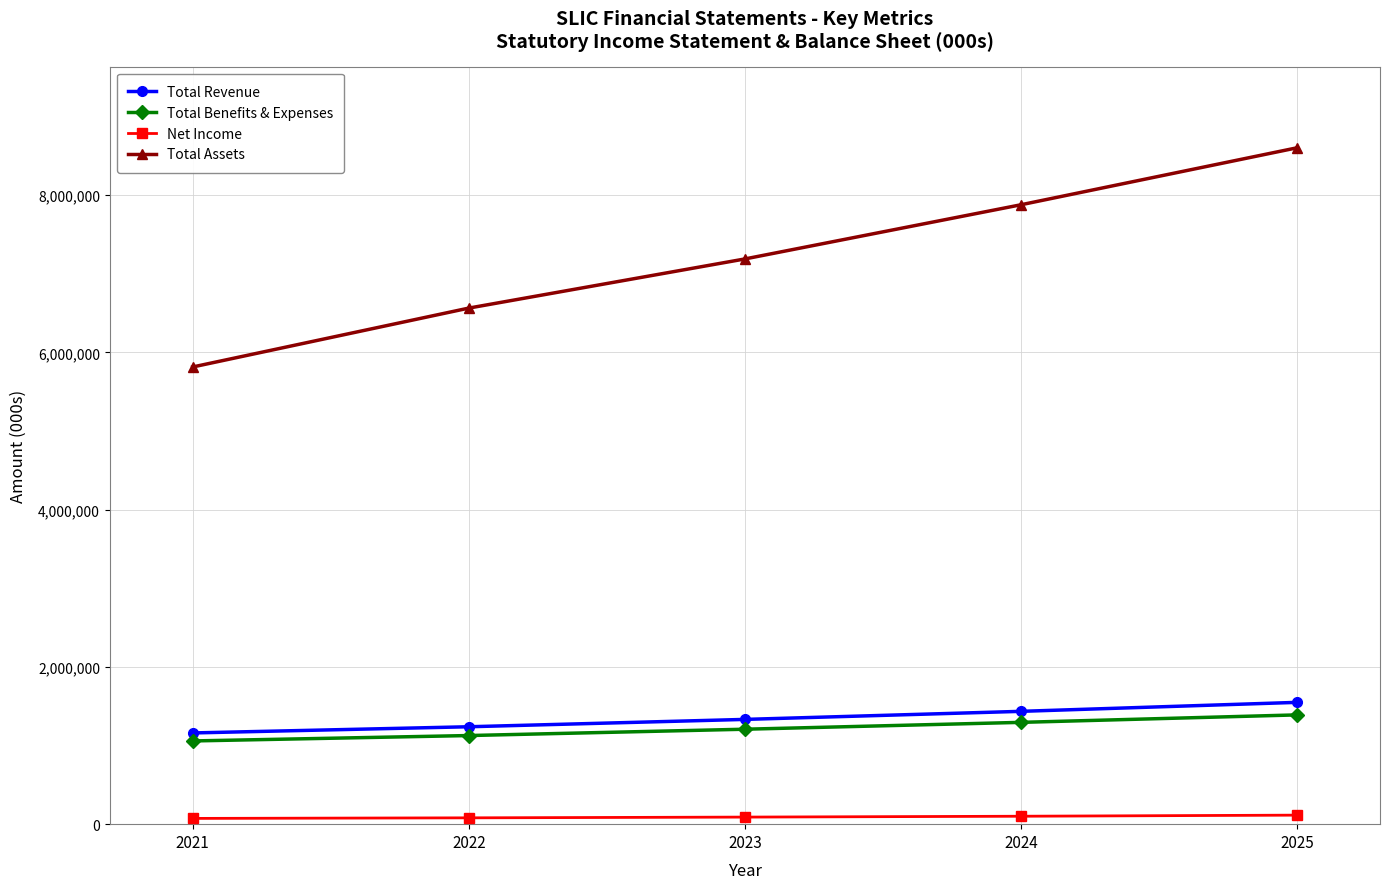

True or false: Total Benefits & Expenses and Total Assets cross at least once.

False